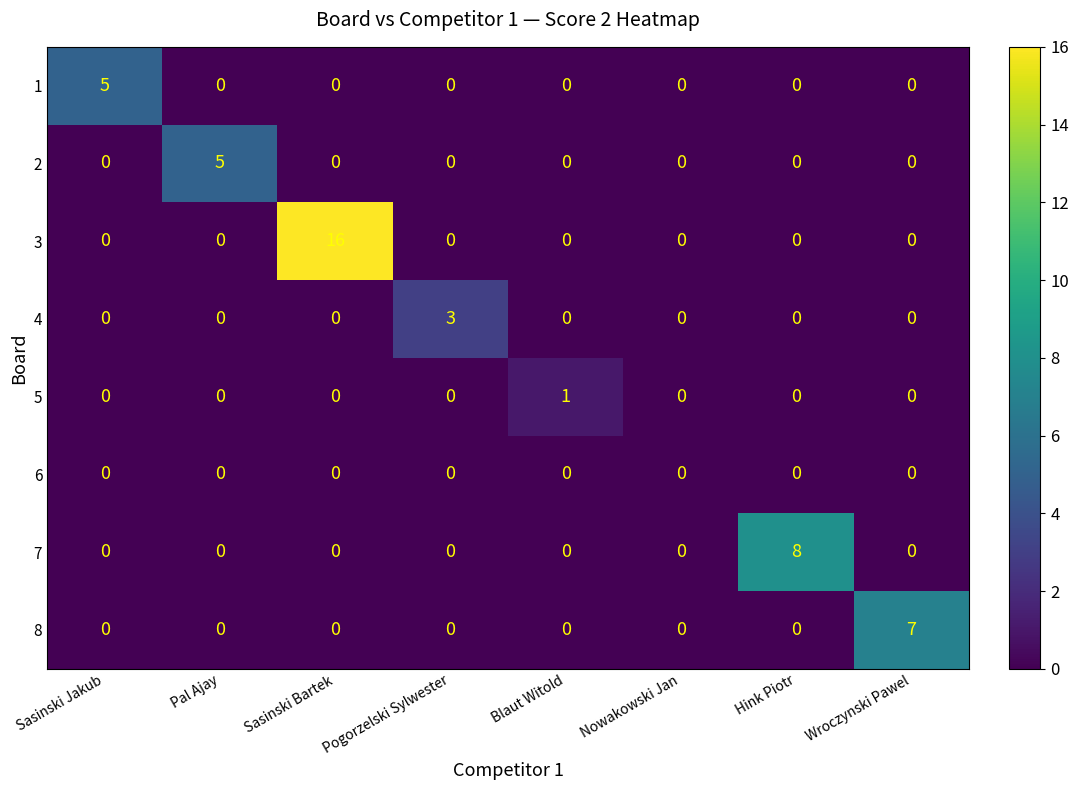

How many positive values does the 1 series have?

1